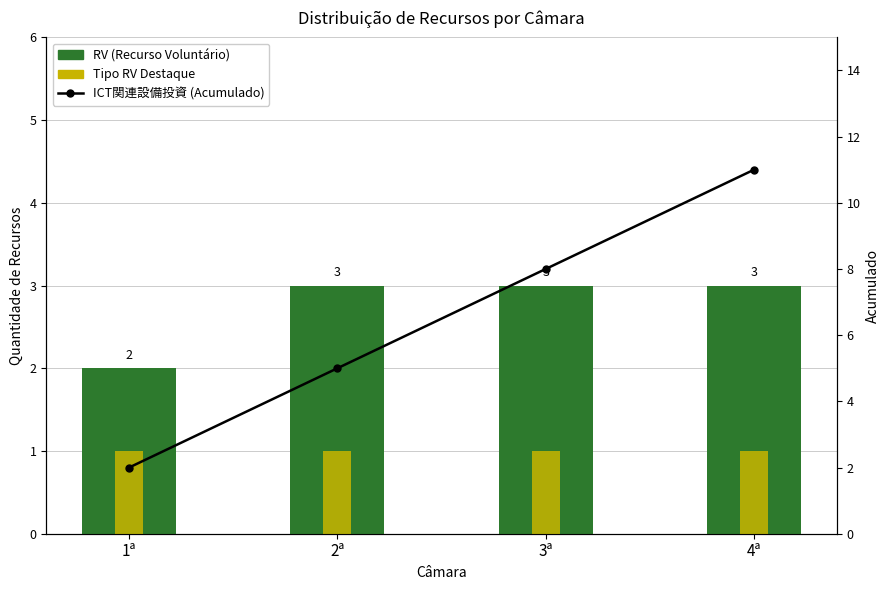

At which label is RV (Recurso Voluntário) closest to 2?

1ª